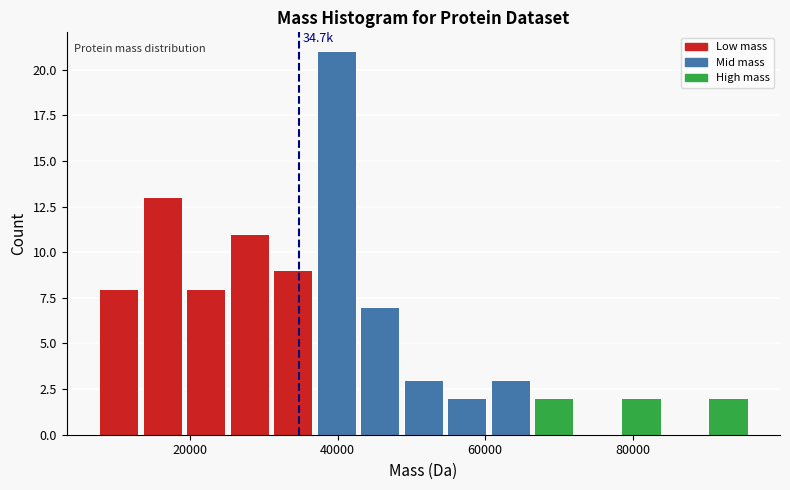

Read against the x-axis, roughly where is the centre of the tallest bar?

40000